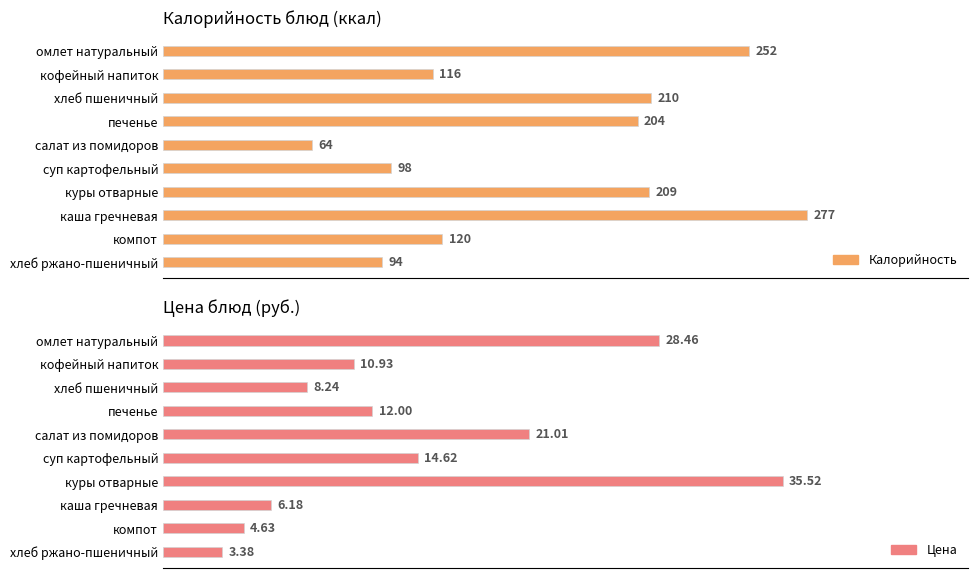

How many bars are there in each group?

2